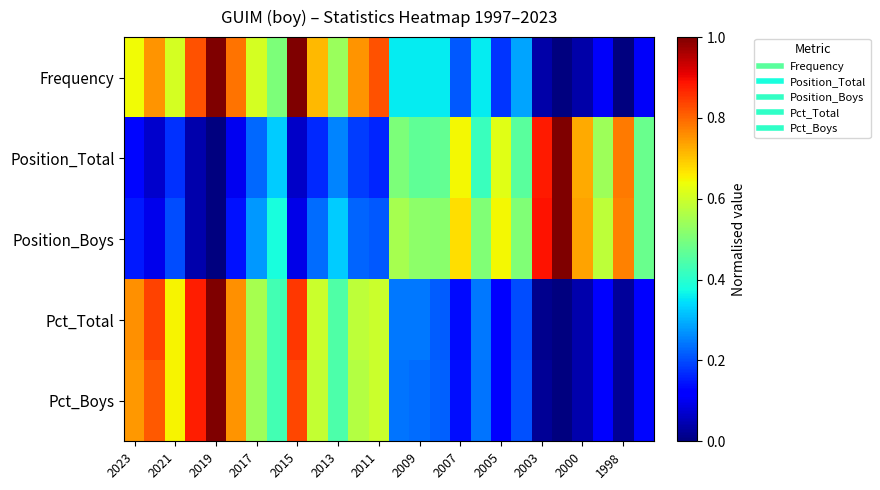

Which series has the widest spread of values?

Frequency